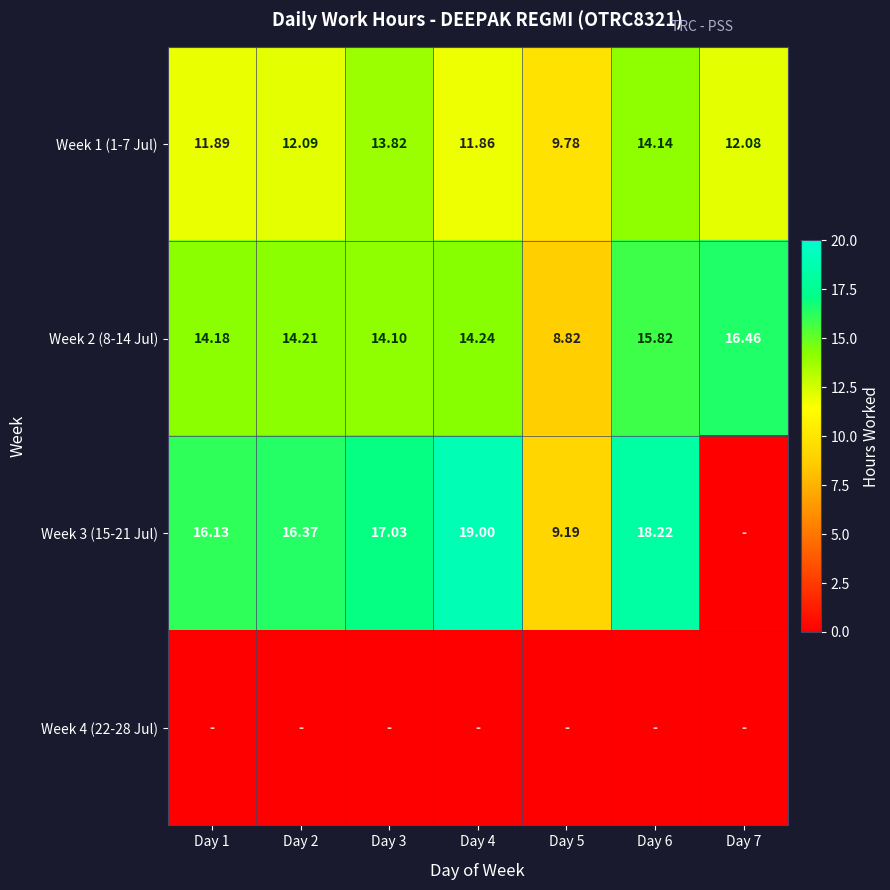

Is it true that Week 3 (15-21 Jul) equals 9.2 at Day 5?

True